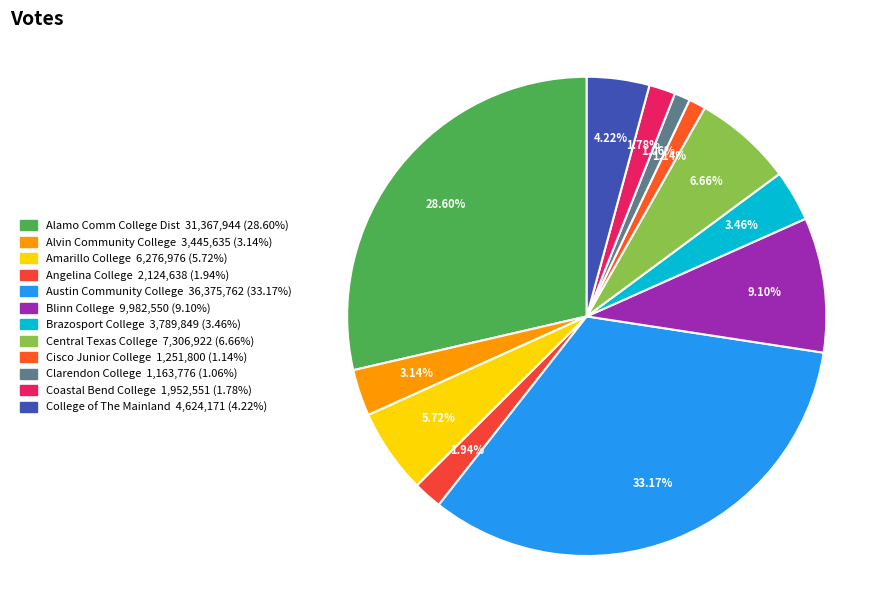

What is the largest slice in the pie chart?

Austin Community College